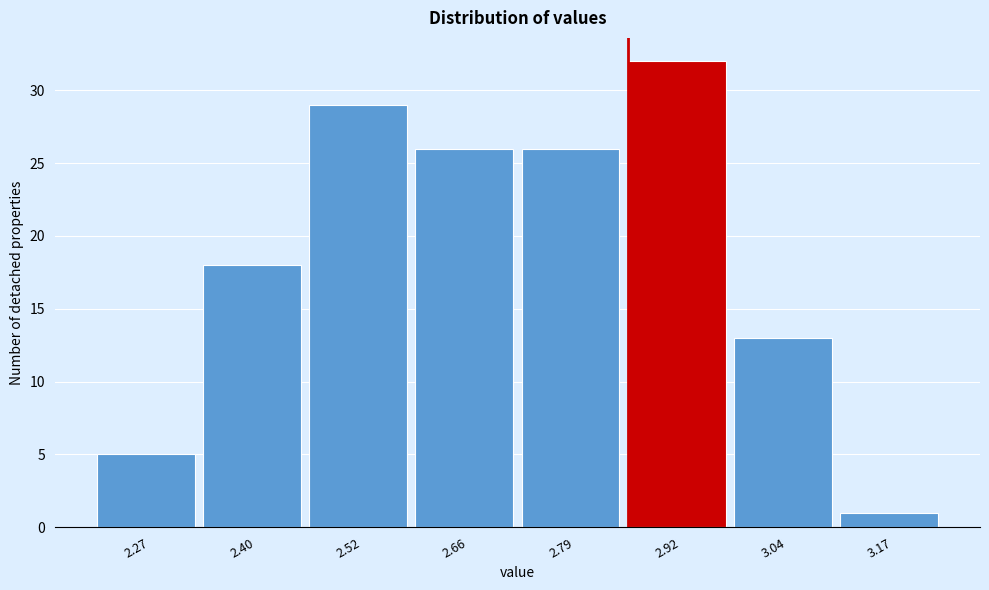

Which range on the x-axis has the tallest bar?

2.85 to 2.98